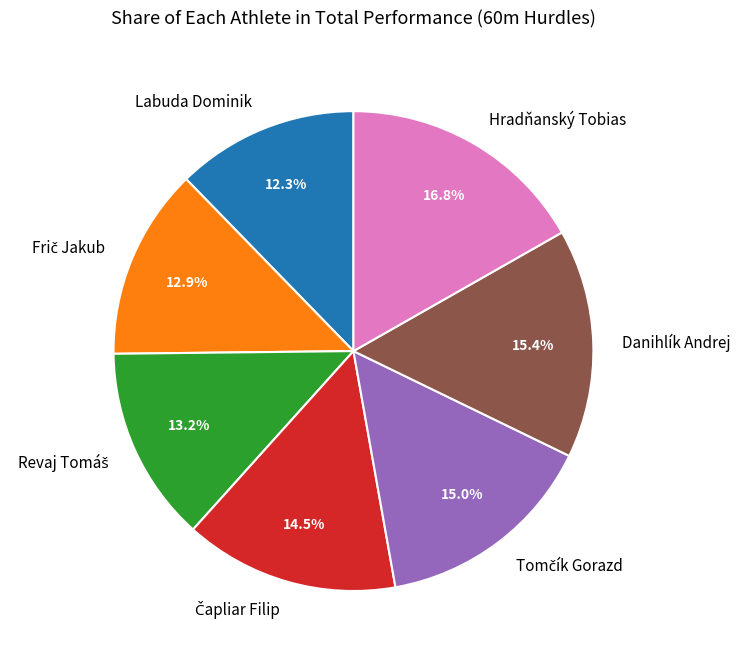

Does Labuda Dominik account for over 50% of the chart?

No